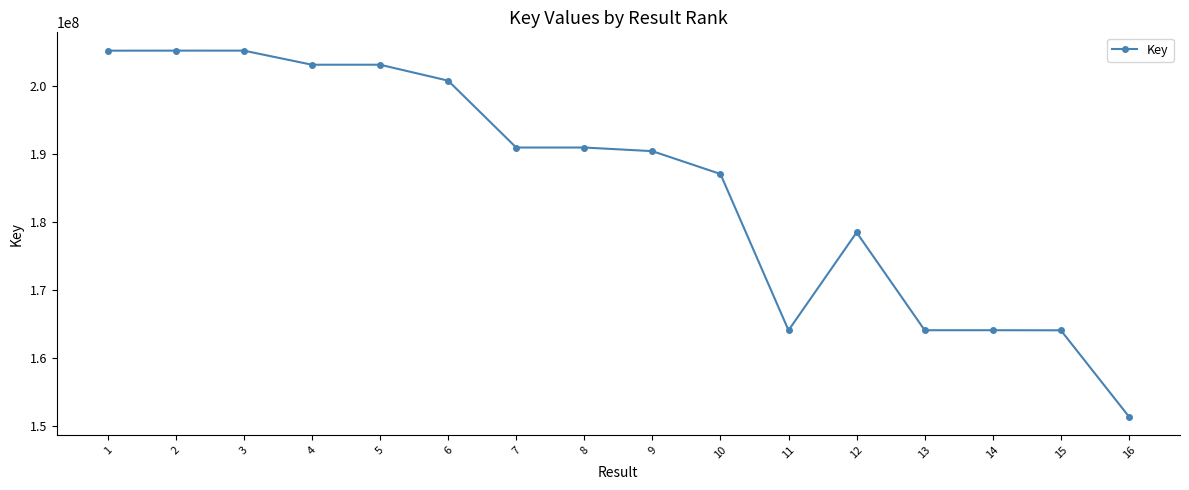

What is the value of the 6th point from the left?

200780615